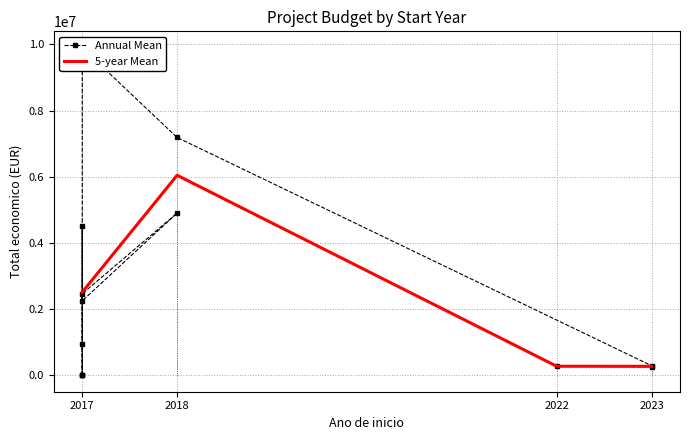

Where is the first local maximum for 5-year Mean?

2018